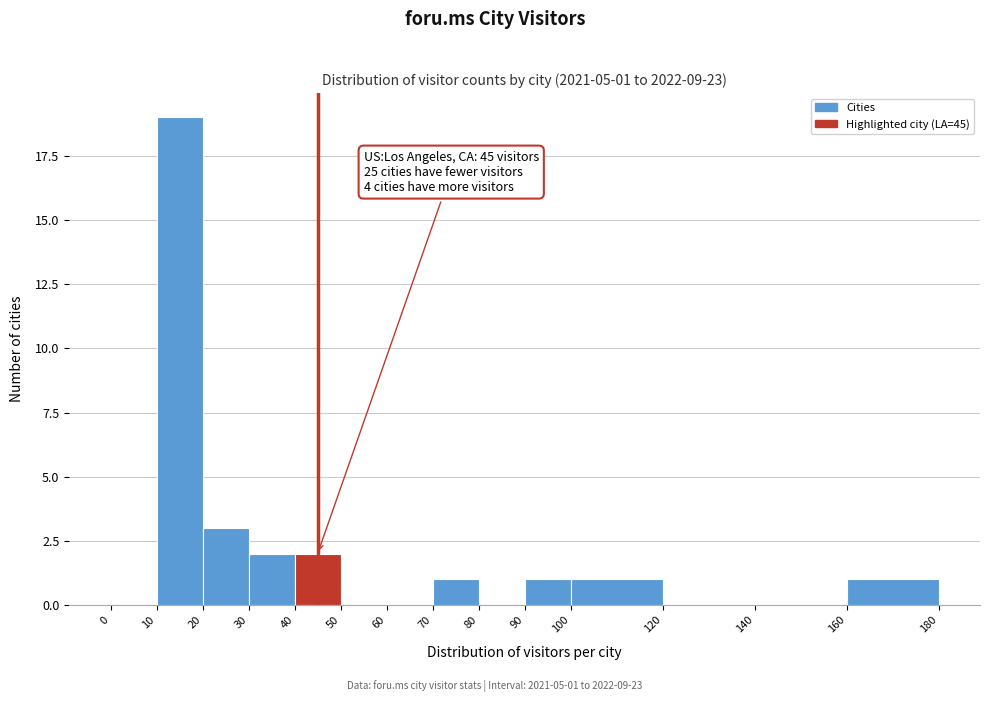

Which range on the x-axis has the tallest bar?

10 to 20